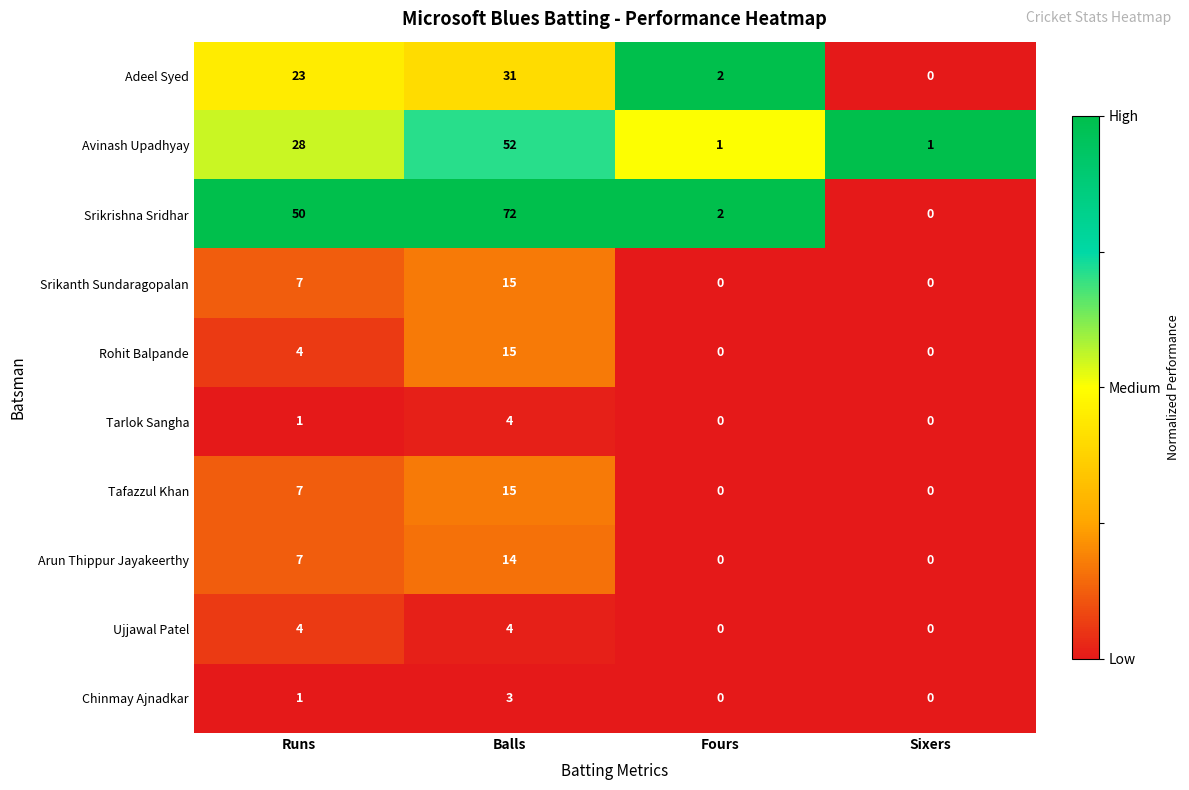

Read the Chinmay Ajnadkar value at Balls.

3